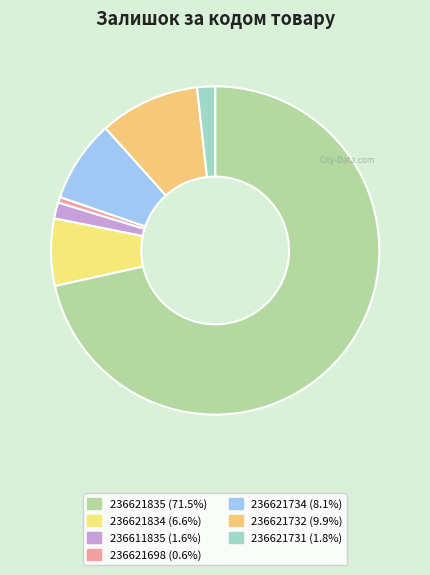

To the nearest percent, what is the difference between the 236621731 and 236621732 slice percentages?

8%